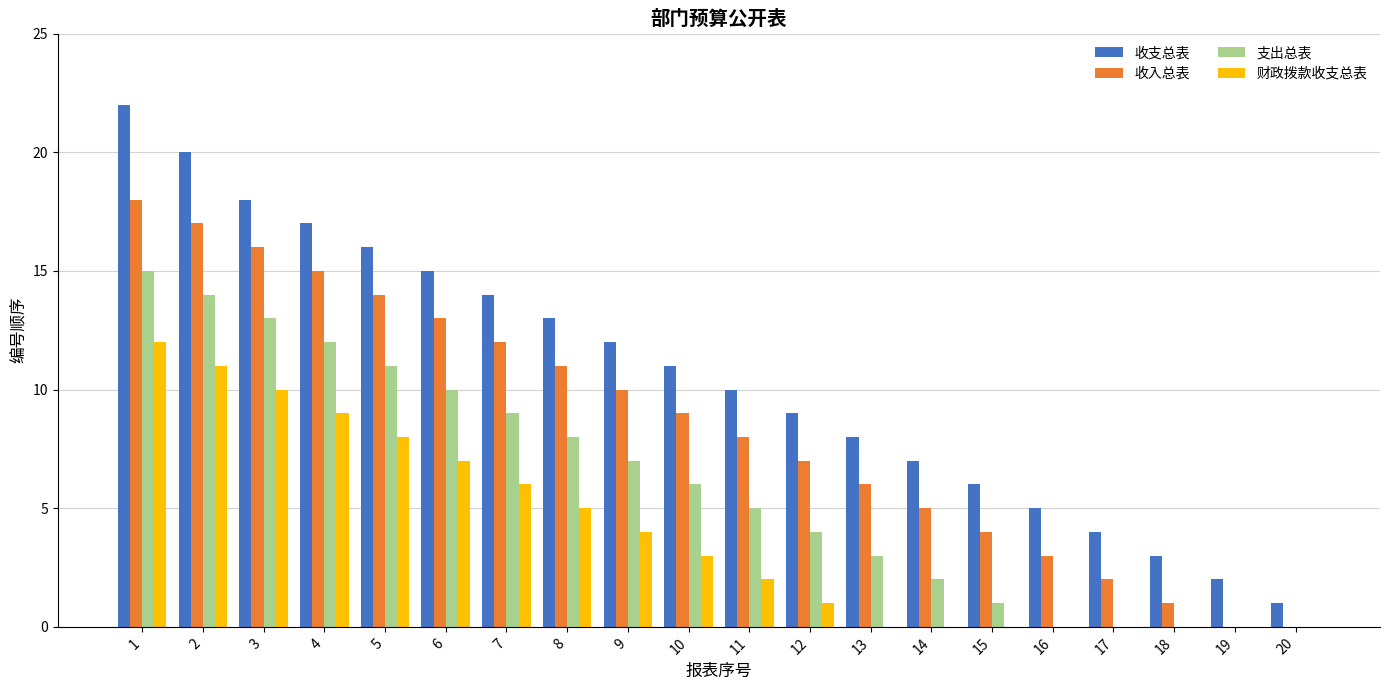

Reading left to right, list all the values displayed in this chart.

收支总表: 1=22	2=20	3=18	4=17	5=16	6=15	7=14	8=13	9=12	10=11	11=10	12=9	13=8	14=7	15=6	16=5	17=4	18=3	19=2	20=1
收入总表: 1=18	2=17	3=16	4=15	5=14	6=13	7=12	8=11	9=10	10=9	11=8	12=7	13=6	14=5	15=4	16=3	17=2	18=1	19=0	20=0
支出总表: 1=15	2=14	3=13	4=12	5=11	6=10	7=9	8=8	9=7	10=6	11=5	12=4	13=3	14=2	15=1	16=0	17=0	18=0	19=0	20=0
财政拨款收支总表: 1=12	2=11	3=10	4=9	5=8	6=7	7=6	8=5	9=4	10=3	11=2	12=1	13=0	14=0	15=0	16=0	17=0	18=0	19=0	20=0